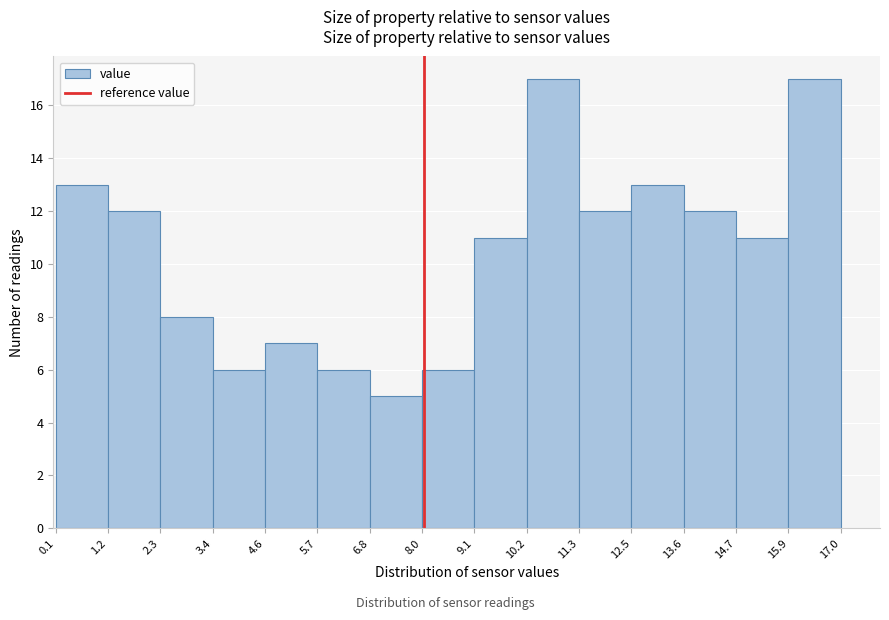

Reading left to right, transcribe this chart: for each bar, give the range it covers on the x-axis and its height. The values are not printed on the chart, so give them approximately, as read against the axis.

0.1 to 1.2: 13
1.2 to 2.3: 12
2.3 to 3.4: 8
3.4 to 4.6: 6
4.6 to 5.7: 7
5.7 to 6.8: 6
6.8 to 8.0: 5
8.0 to 9.1: 6
9.1 to 10.2: 11
10.2 to 11.3: 17
11.3 to 12.5: 12
12.5 to 13.6: 13
13.6 to 14.7: 12
14.7 to 15.9: 11
15.9 to 17.0: 17